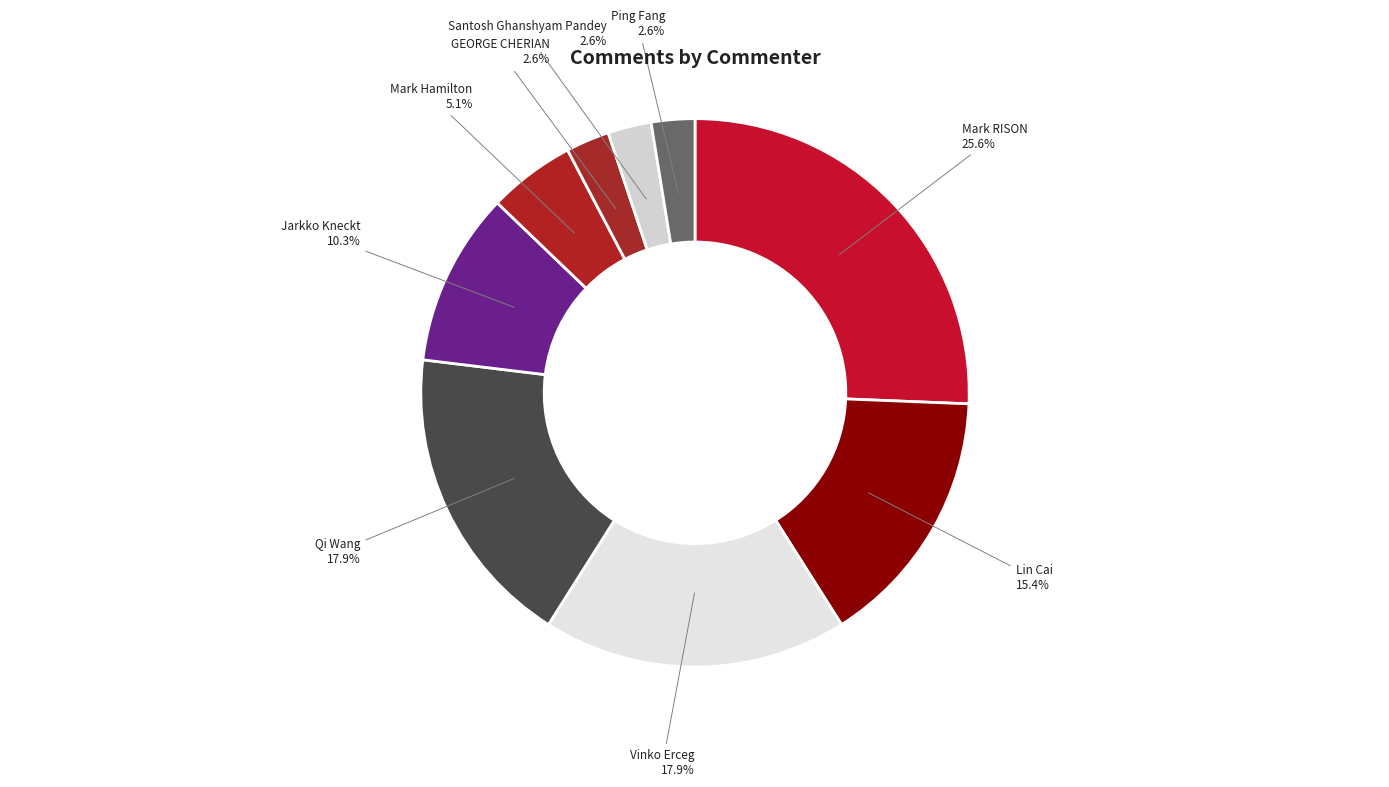

Which slice is the largest?

Mark RISON